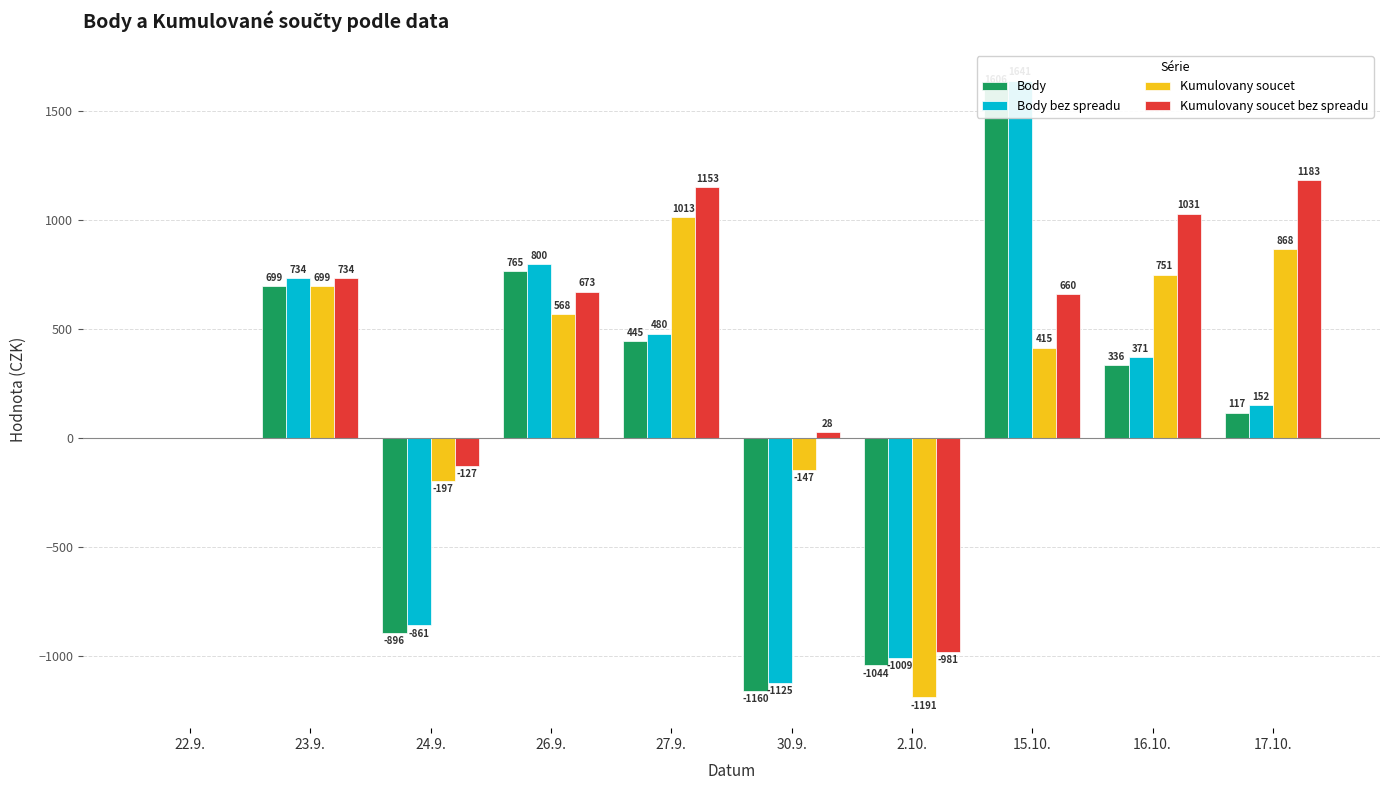

What is the spread (max minus min) of values at 30.9.?

1188